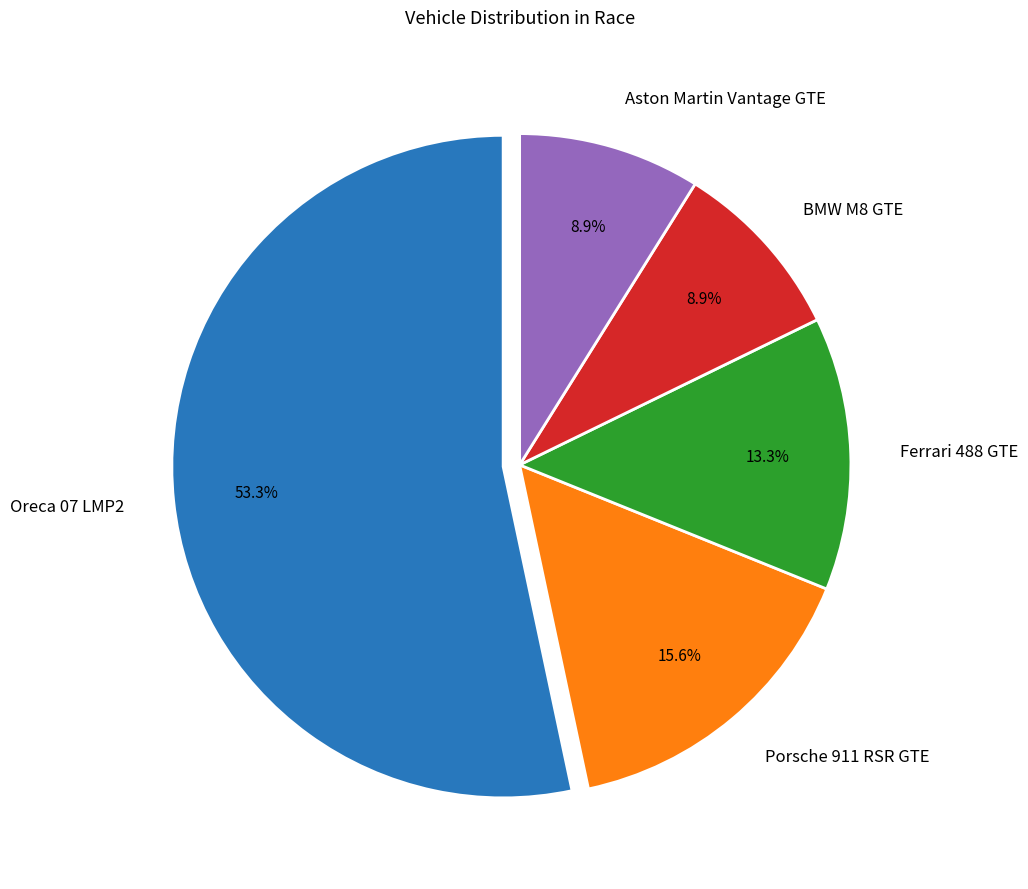

Is it true that Oreca 07 LMP2 is 40% of the pie?

False